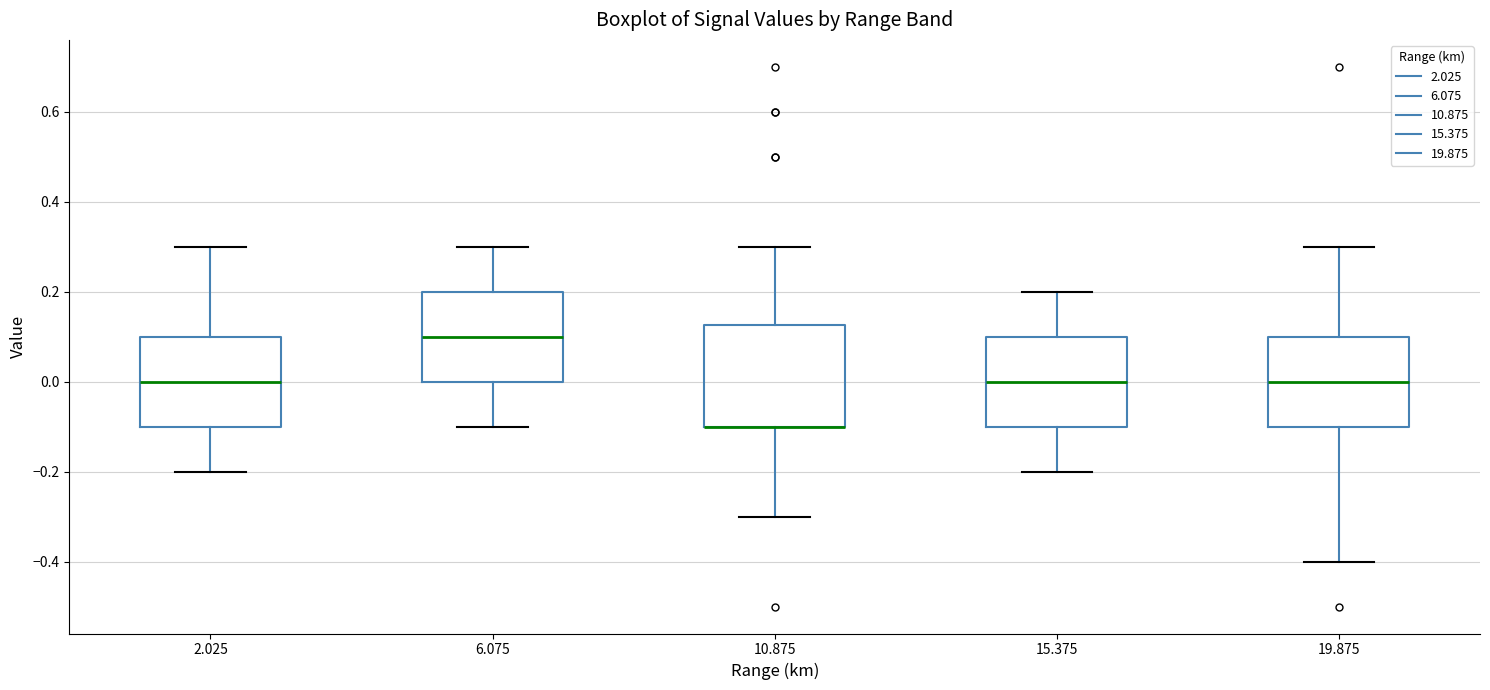

Reading left to right, transcribe this box plot: for each box, give where its median line is, the range the box spans, and where its two whiskers end, as read against the y-axis. The values are not printed on the chart, so give them approximately, as read against the axis.

2.025: median 0.00, box -0.10 to 0.10, whiskers -0.20 to 0.30
6.075: median 0.10, box 0.00 to 0.20, whiskers -0.10 to 0.30
10.875: median -0.10 (drawn on the box's lower edge), box -0.10 to 0.12, whiskers -0.30 to 0.30
15.375: median 0.00, box -0.10 to 0.10, whiskers -0.20 to 0.20
19.875: median 0.00, box -0.10 to 0.10, whiskers -0.40 to 0.30